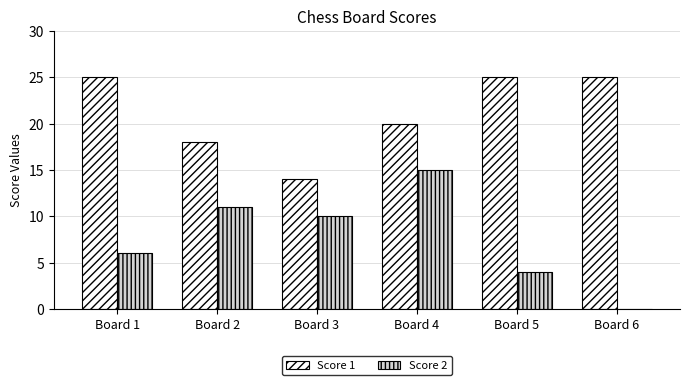

Which series has the largest total across all categories?

Score 1